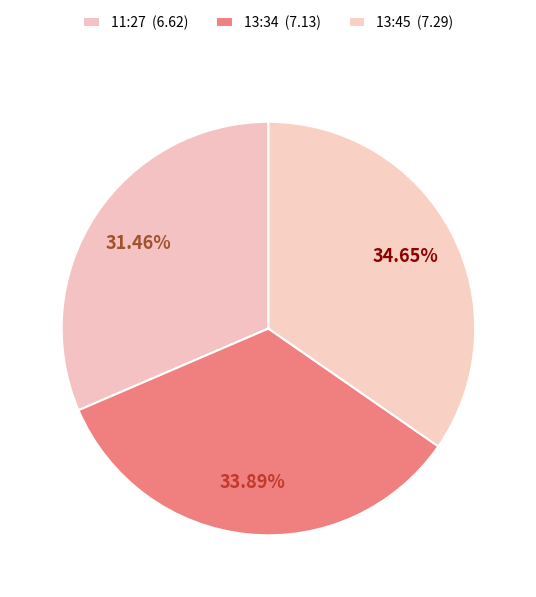

Count the number of slices in the pie.

3